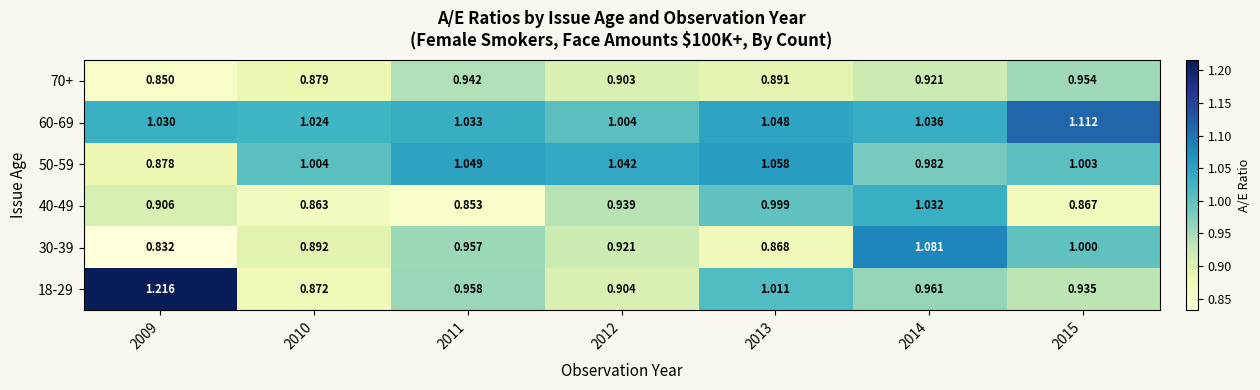

At 2015, list the series in order from largest to smallest.

60-69, 50-59, 30-39, 70+, 18-29, 40-49